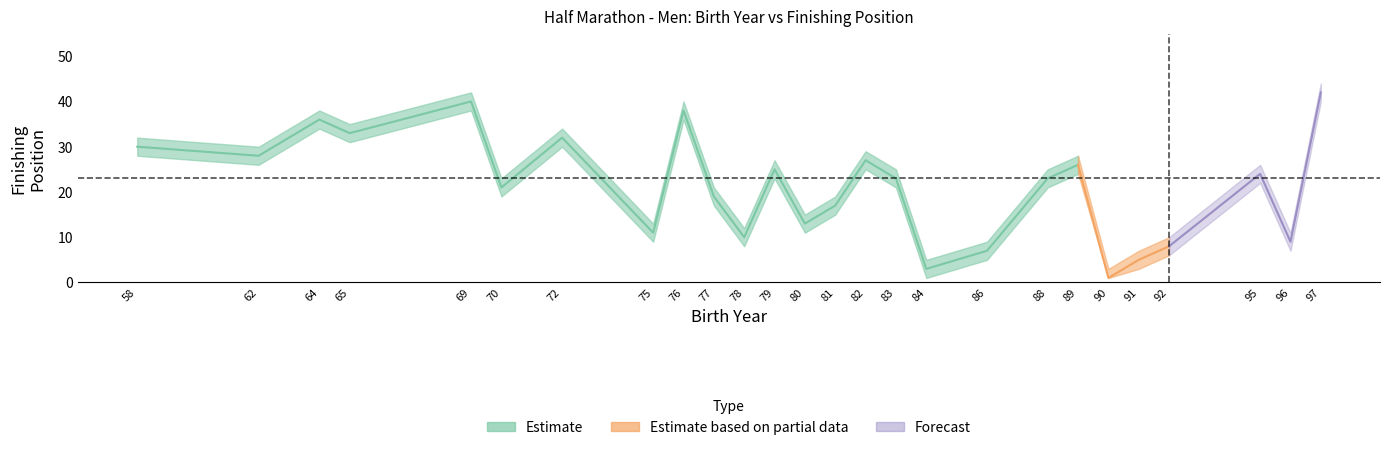

What is the difference between the upper values at 64 and 96?

27